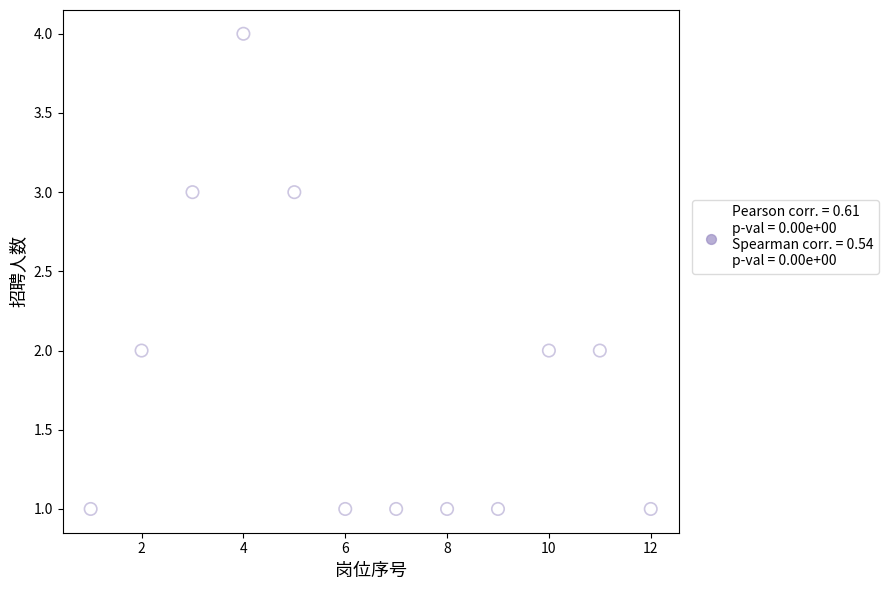

What is the range of X values (max minus min)?

11